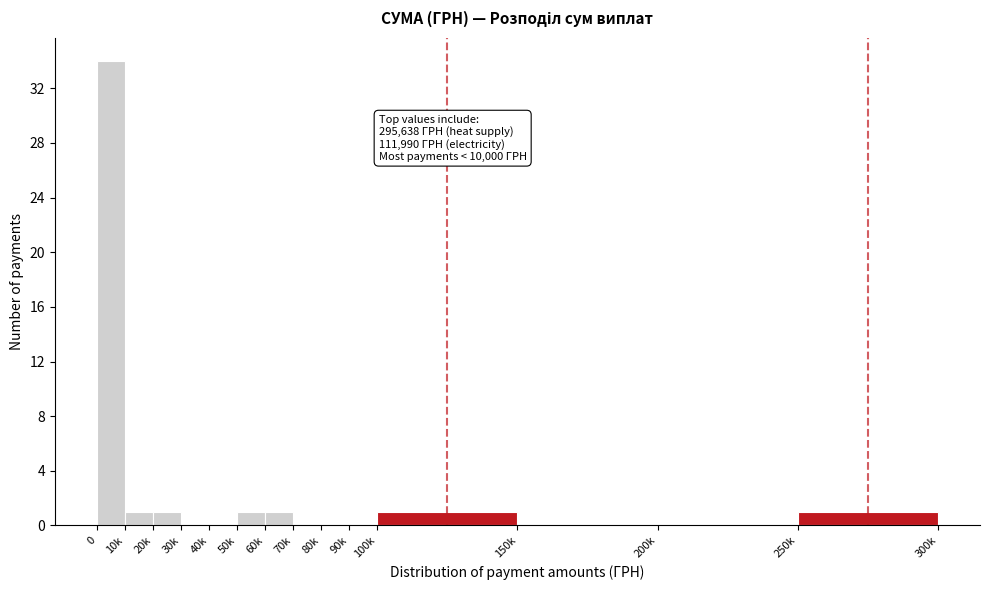

Reading left to right, transcribe all the data shown in this chart.

0=34	10k=1	20k=1	30k=0	40k=0	50k=1	60k=1	70k=0	80k=0	90k=0	100k=1	150k=0	200k=0	250k=1